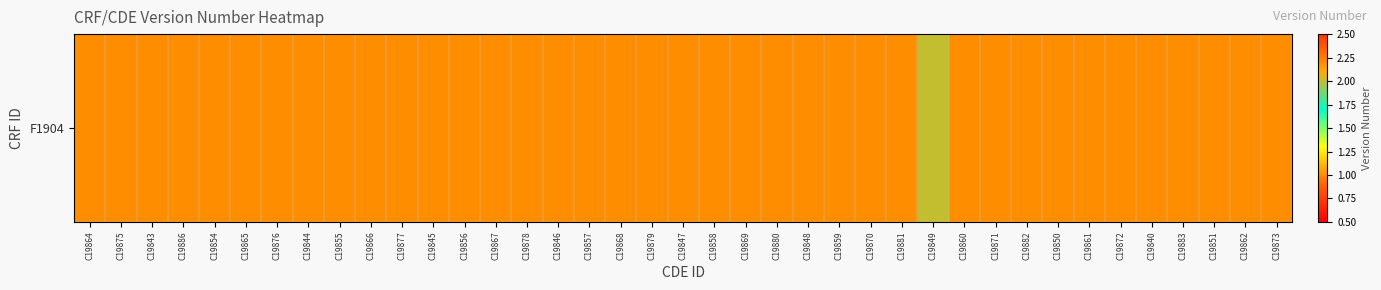

Is it true that the value at C19877 is 1?

False